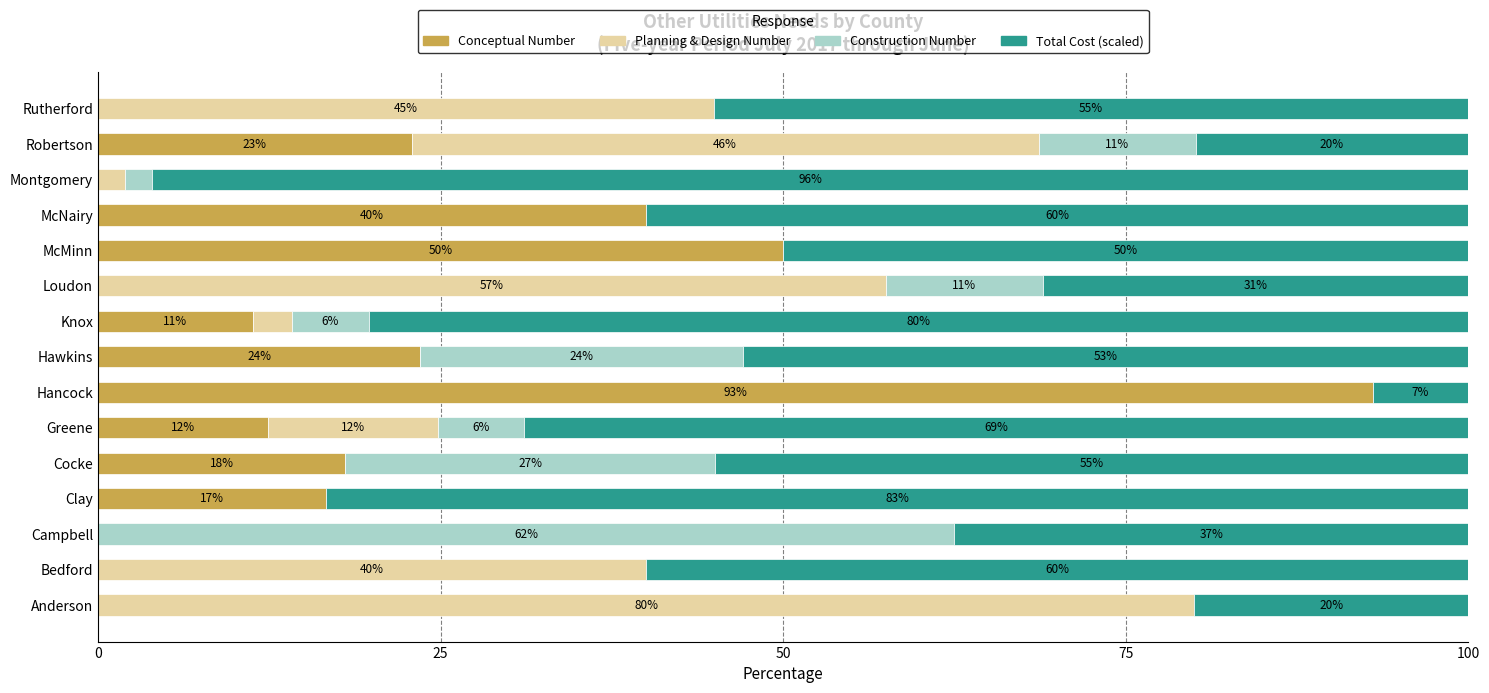

The value of Conceptual Number at Rutherford is -30.8. True or false?

False